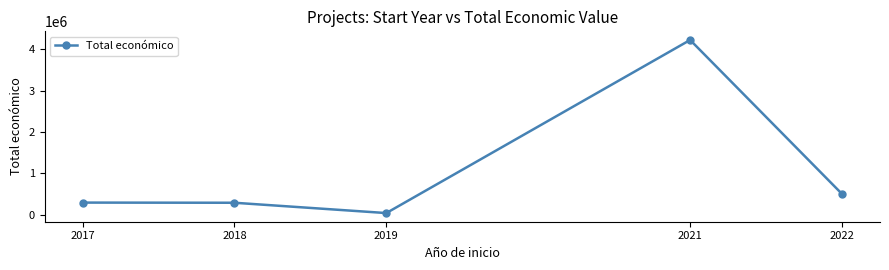

The value at 2022 is 499930. True or false?

True